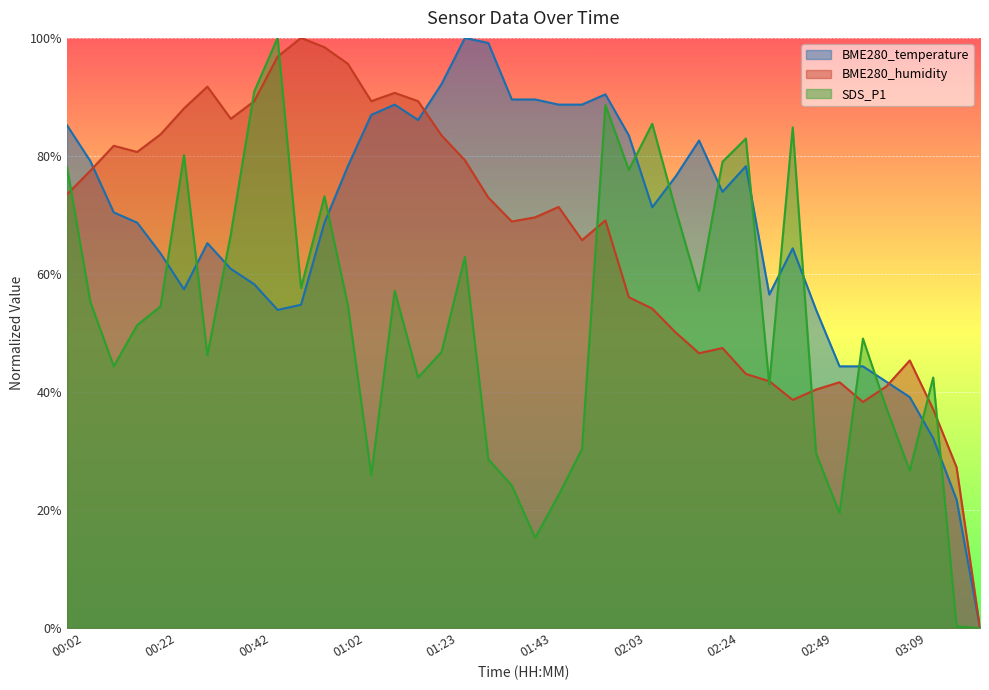

Does the chart display data point markers on the line(s)?

No